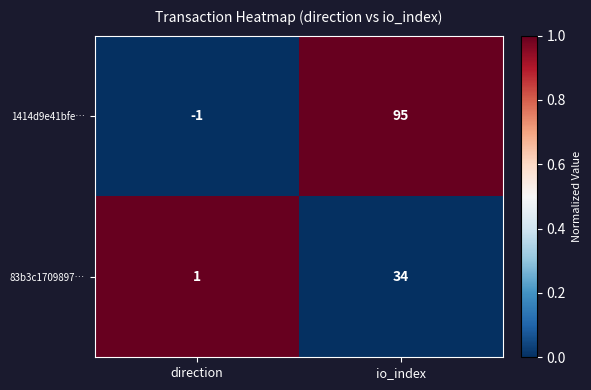

Between direction and io_index, which series saw the biggest shift?

1414d9e41bfe…